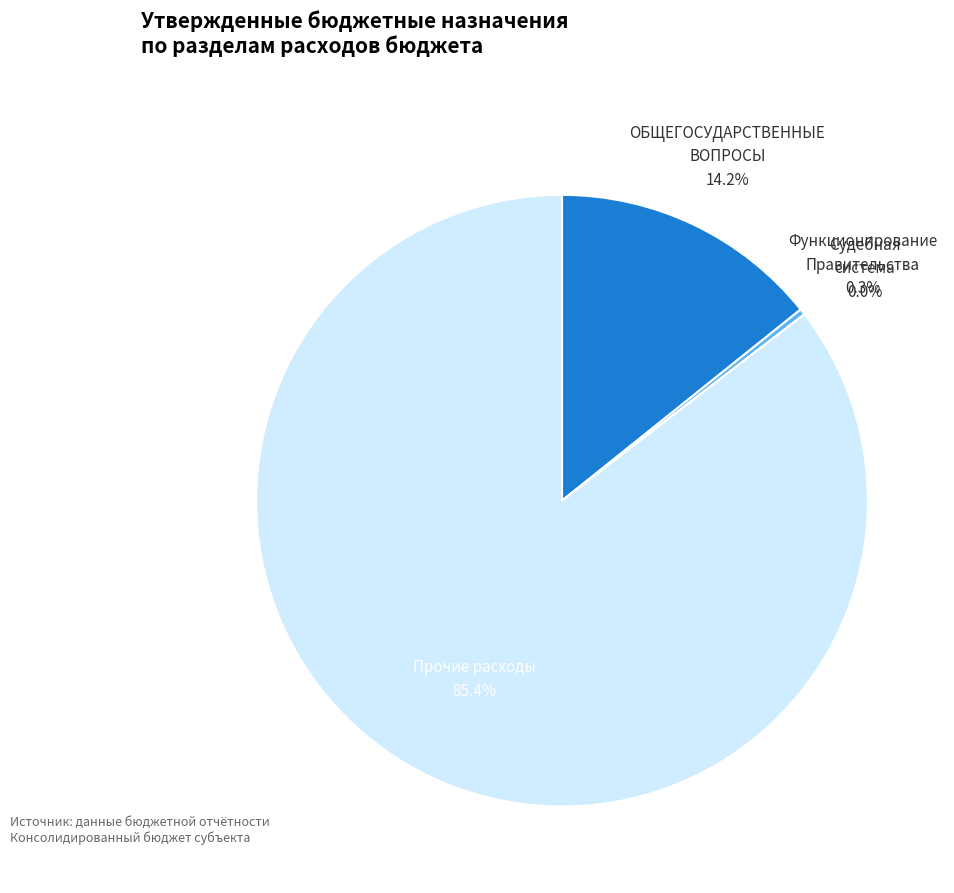

Is there any slice that represents more than half of the pie?

Yes